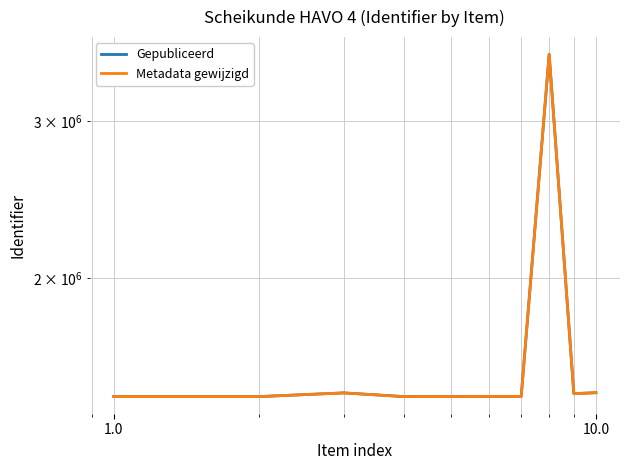

How many data points does each series have?

10